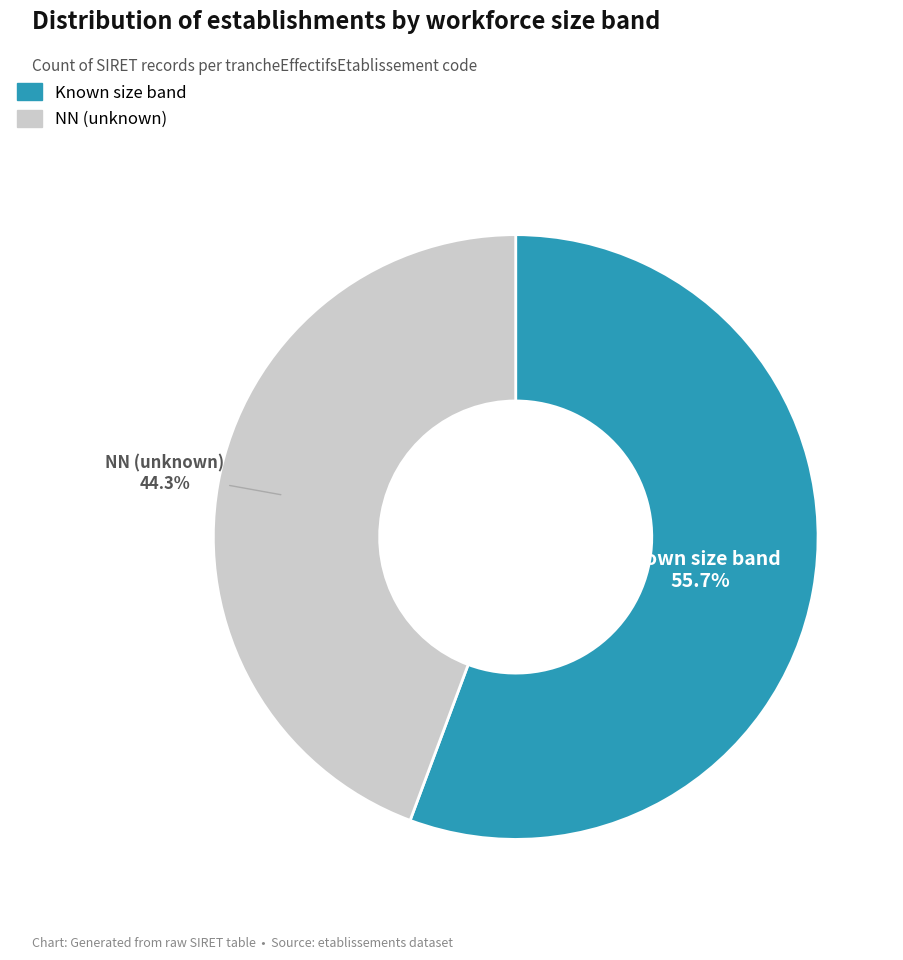

What is the ratio of the value at NN (unknown) to the value at Known size band?

0.8